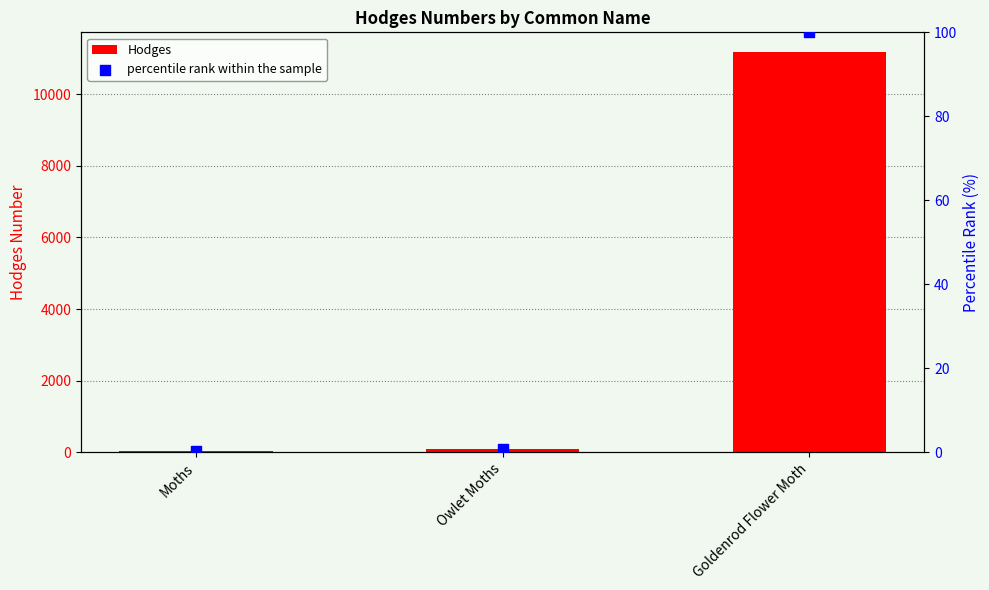

Is the value of Hodges at Goldenrod Flower Moth greater than the value of percentile rank within the sample at Owlet Moths?

Yes